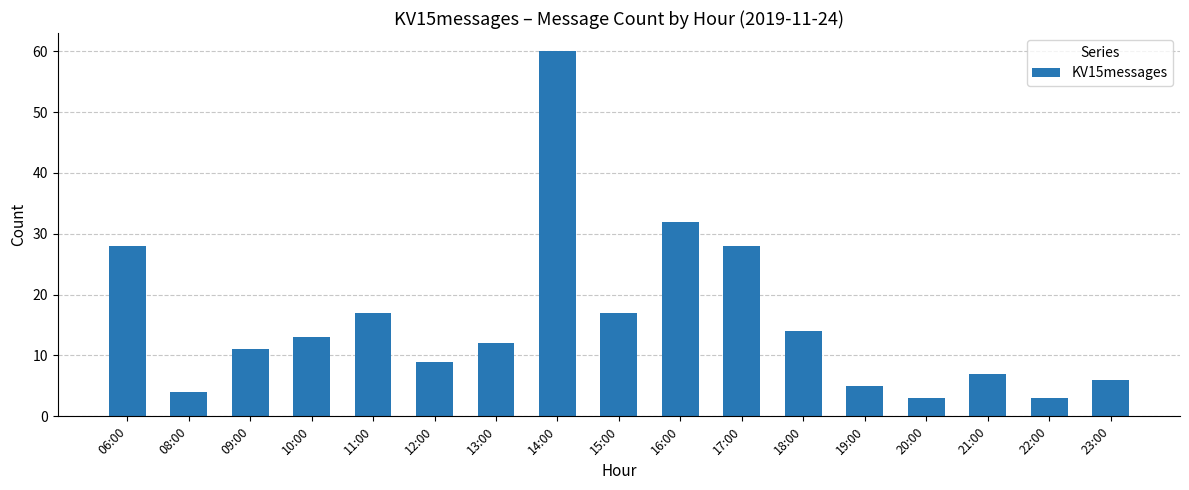

What is the sum of all values?

269